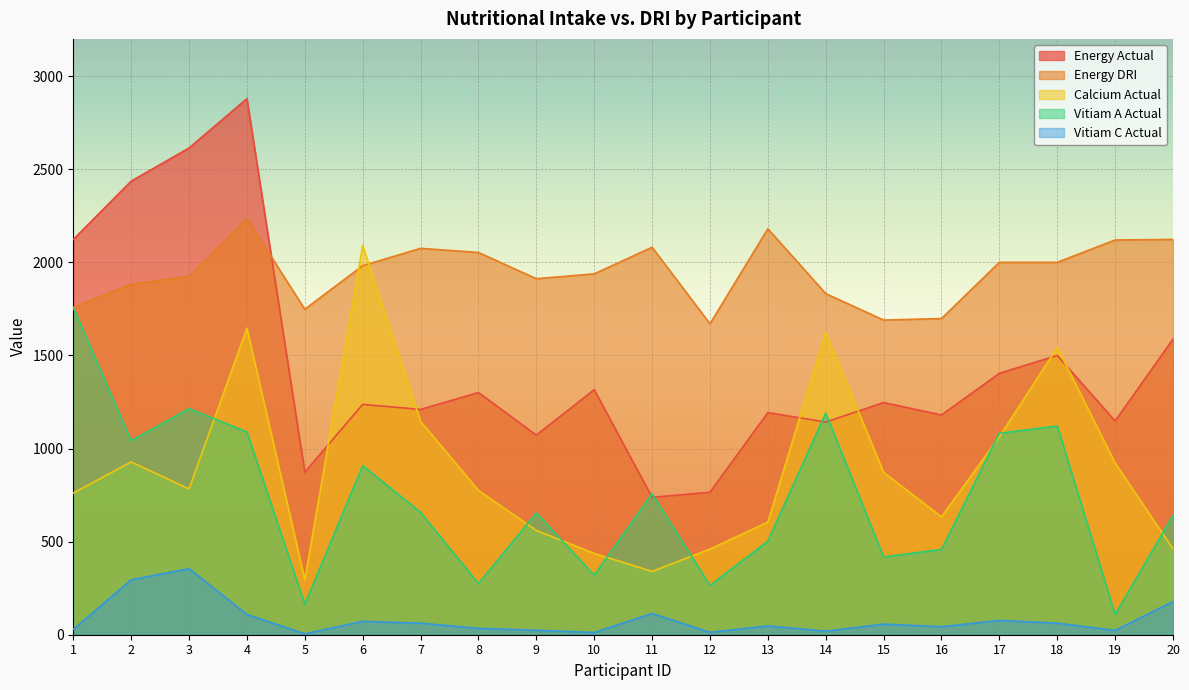

Reading left to right, list all the values displayed in this chart.

Energy Actual: 1=2123	2=2436	3=2614	4=2879	5=873	6=1237	7=1210	8=1301	9=1072	10=1316	11=738	12=765	13=1193	14=1142	15=1247	16=1180	17=1404	18=1500	19=1148	20=1588
Energy DRI: 1=1758	2=1882	3=1924	4=2235	5=1748	6=1982	7=2075	8=2053	9=1912	10=1938	11=2081	12=1670	13=2180	14=1832	15=1690	16=1698	17=2000	18=2000	19=2120	20=2123
Calcium Actual: 1=761	2=928	3=783	4=1646	5=295	6=2091	7=1146	8=775	9=560	10=437	11=340	12=460	13=605	14=1623	15=872	16=633	17=1063	18=1543	19=922	20=461
Vitiam A Actual: 1=1757	2=1042	3=1214	4=1089	5=164	6=908	7=657	8=275	9=654	10=320	11=757	12=265	13=503	14=1190	15=418	16=458	17=1082	18=1121	19=109	20=640
Vitiam C Actual: 1=29	2=295	3=355	4=109	5=5	6=72	7=62	8=34	9=24	10=12	11=114	12=13	13=47	14=19	15=57	16=43	17=77	18=62	19=23	20=178